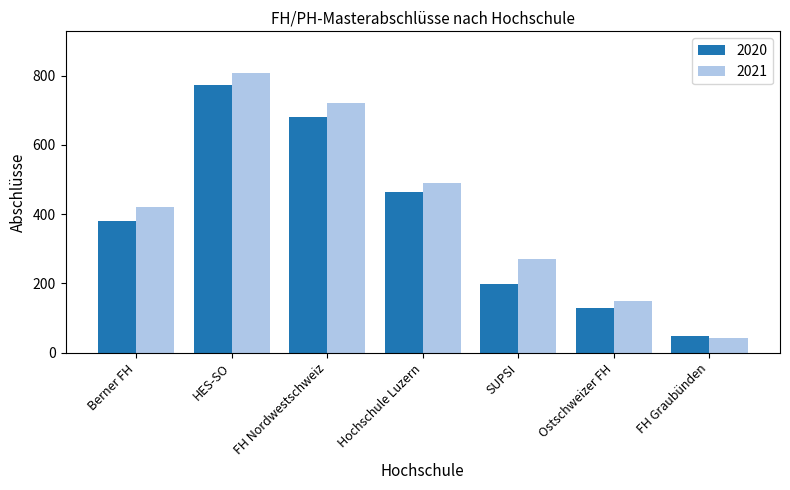

How many data points in 2021 are less than 421?

3